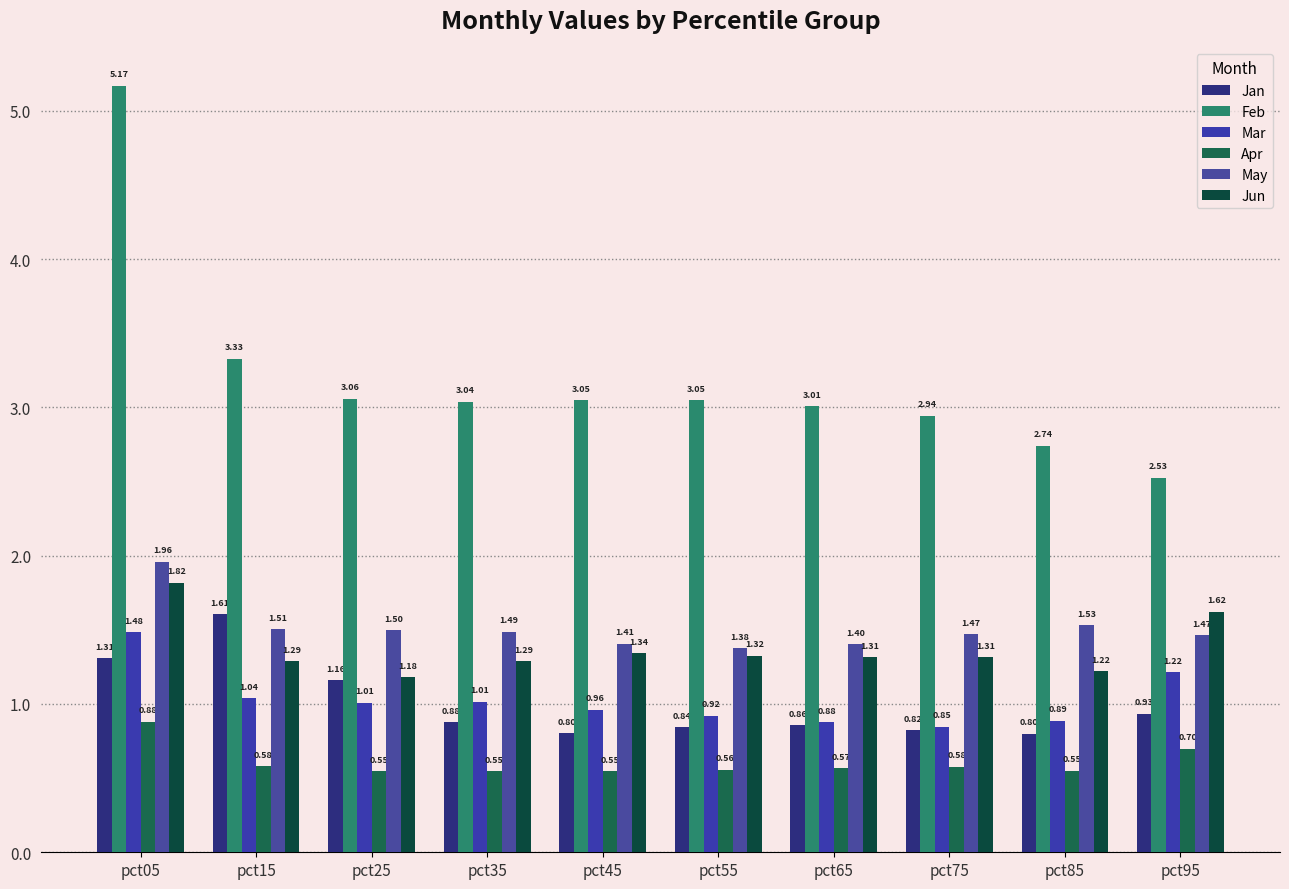

At which category is the sum across all series the highest?

pct05